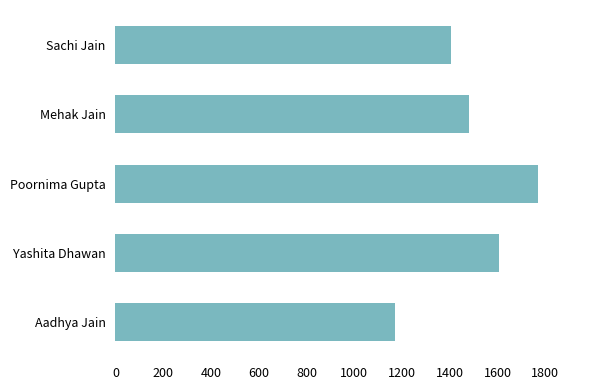

Reading bottom to top, transcribe all the data shown in this chart.

Aadhya Jain=1170	Yashita Dhawan=1604	Poornima Gupta=1768	Mehak Jain=1481	Sachi Jain=1405